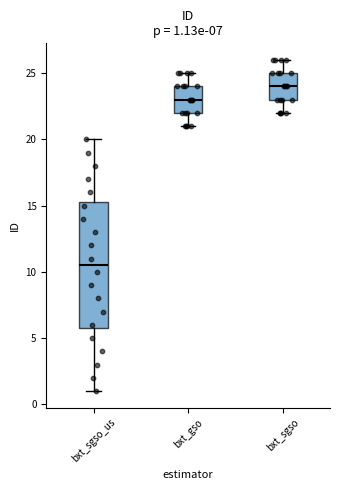

Which box has the lowest median line?

bxt_sgso_us